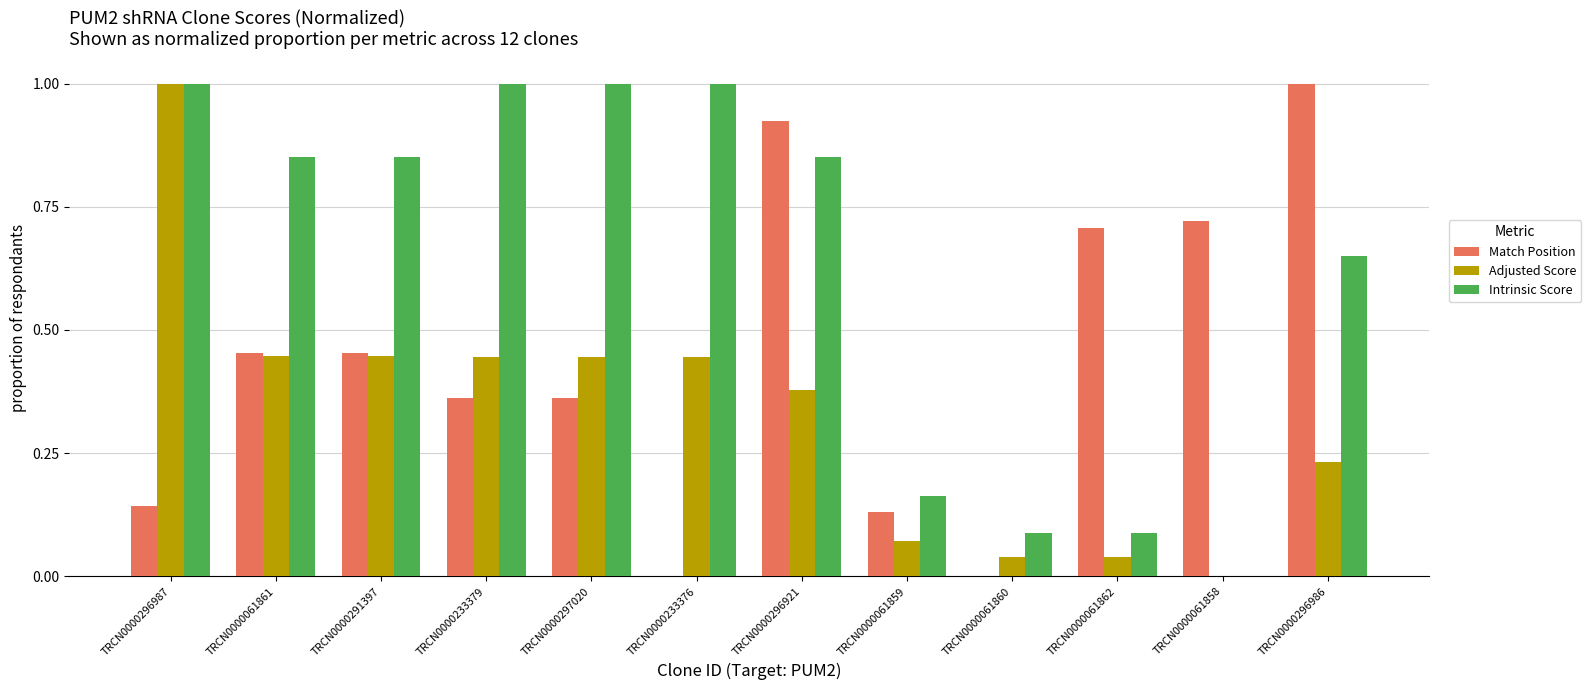

Which category has the highest value in the Match Position series?

TRCN0000296986